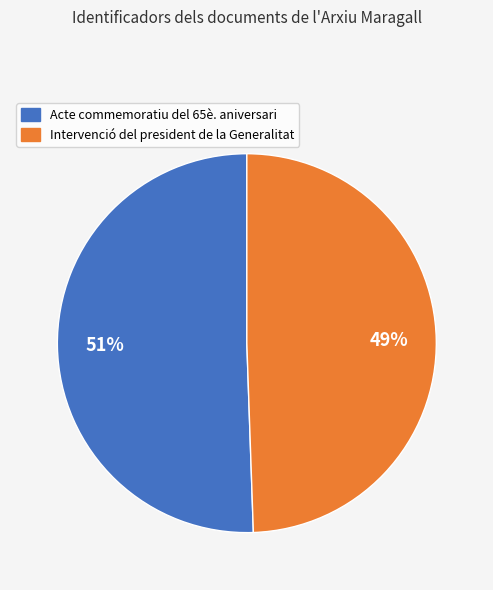

What is the smallest slice in the pie chart?

Intervenció del president de la Generalitat